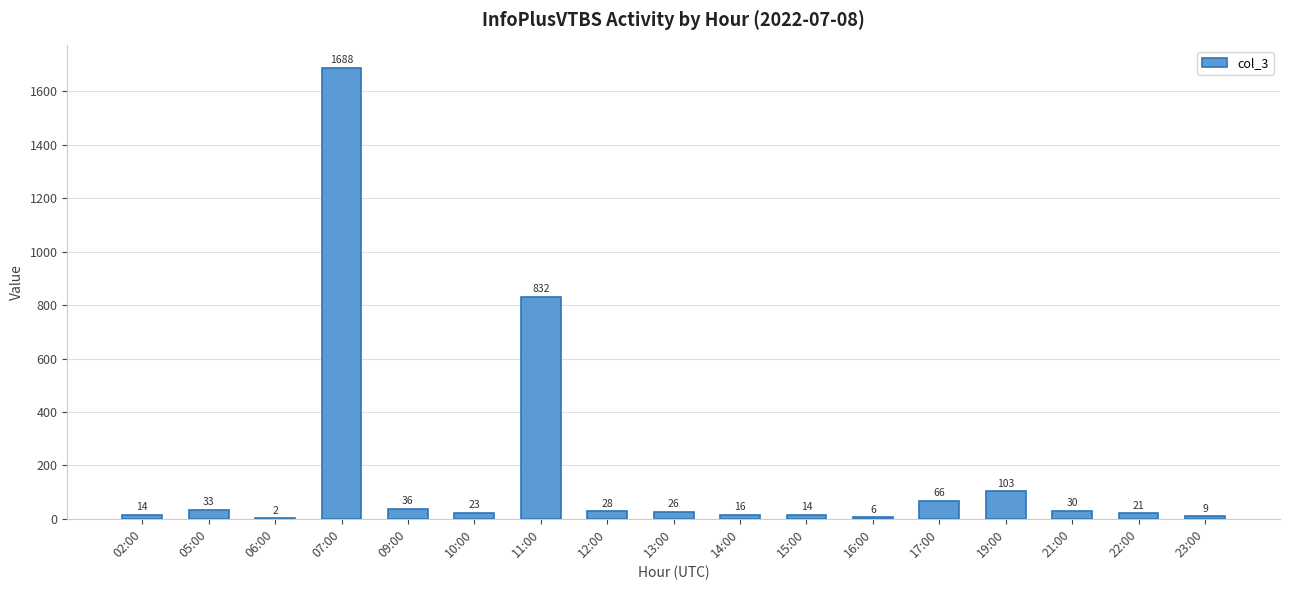

At which label does the data first exceed 26?

05:00